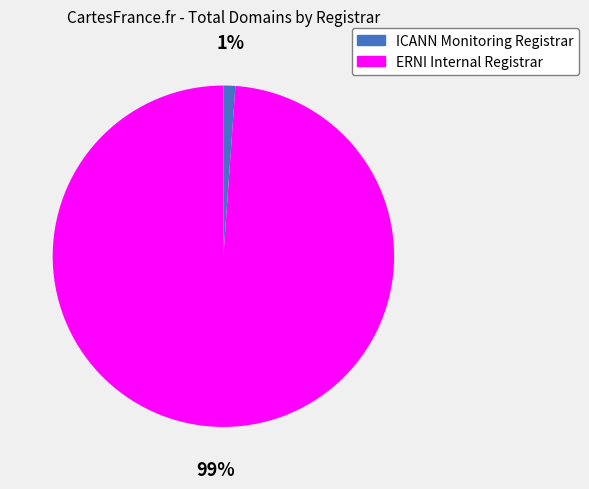

Is it true that ERNI Internal Registrar is 89% of the pie?

False